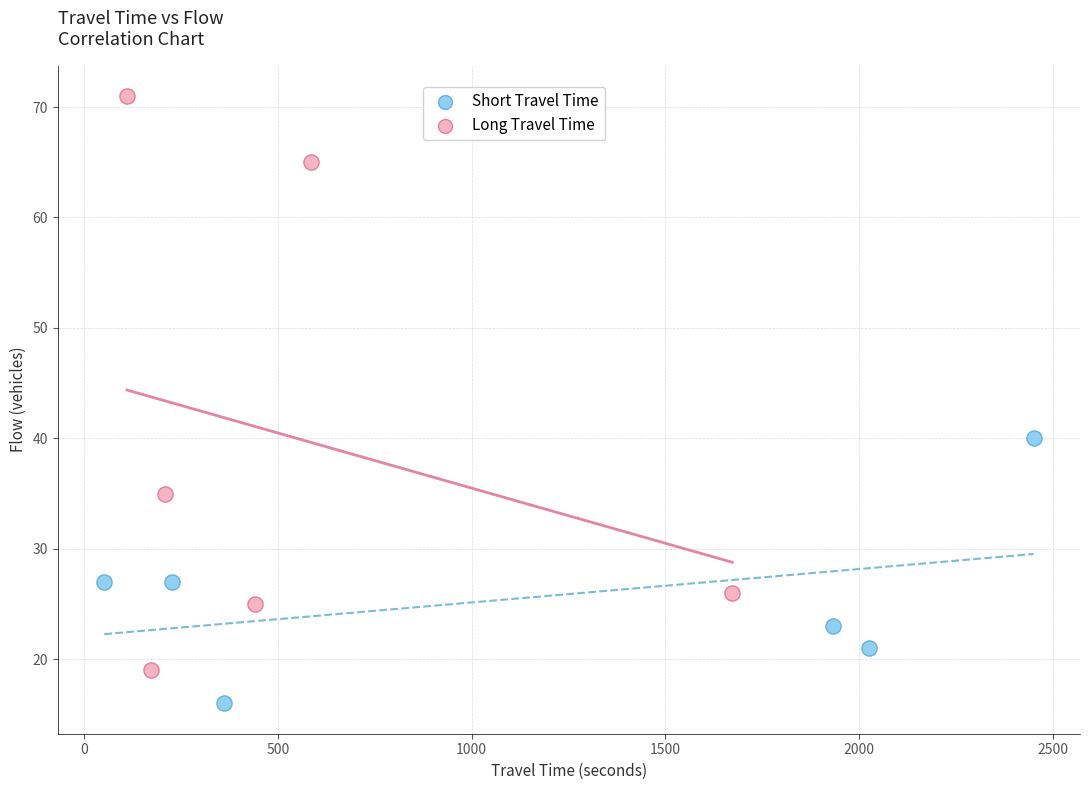

What are all the series names shown in the legend?

Short Travel Time, Long Travel Time